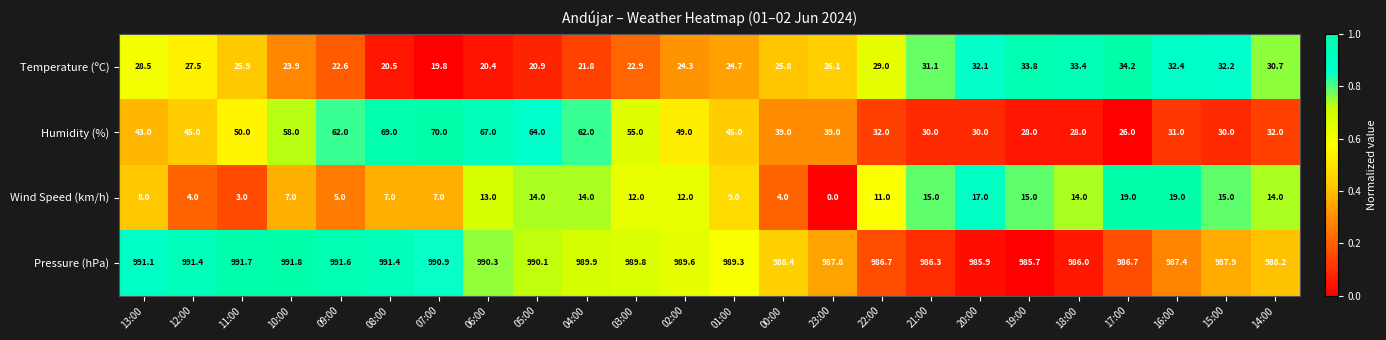

What is the maximum value shown in the chart?

991.8